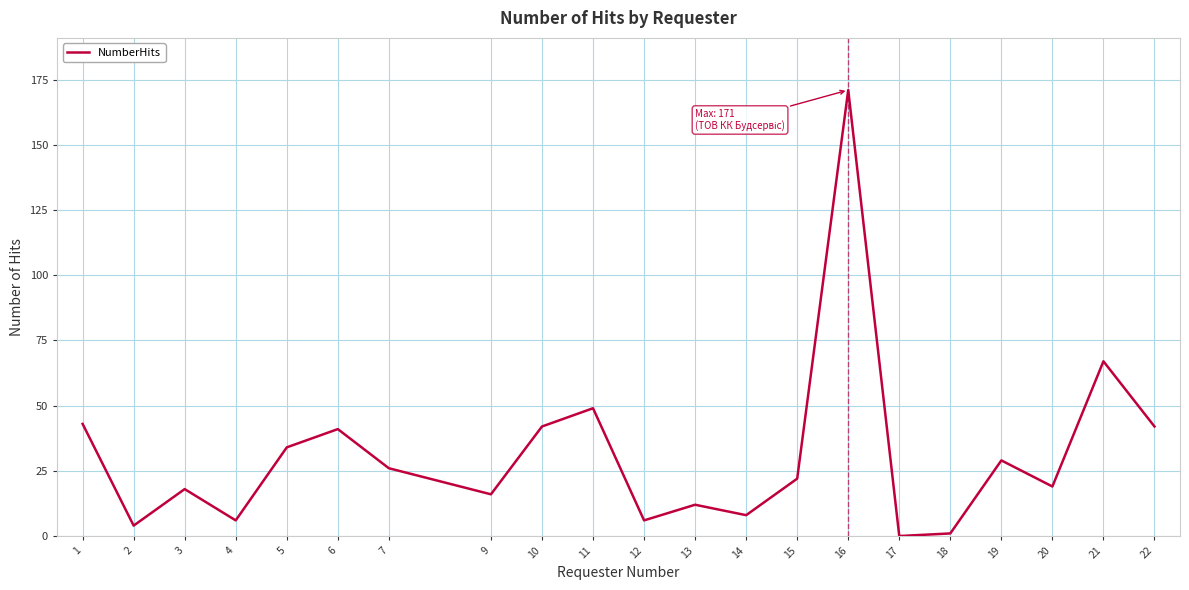

Count the number of categories in the chart.

21